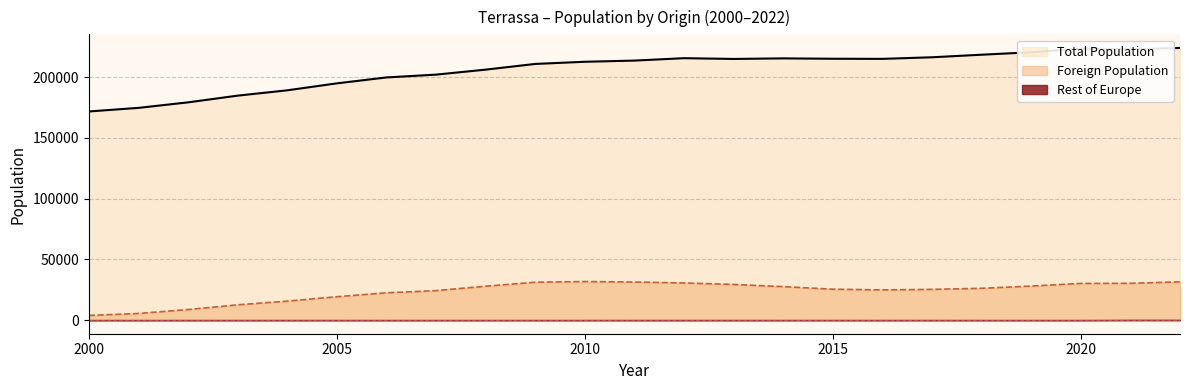

Rank the categories by Rest of Europe value from lowest to highest.

2000, 2001, 2003, 2004, 2002, 2006, 2005, 2019, 2020, 2010, 2007, 2009, 2018, 2008, 2017, 2011, 2014, 2016, 2015, 2012, 2013, 2021, 2022